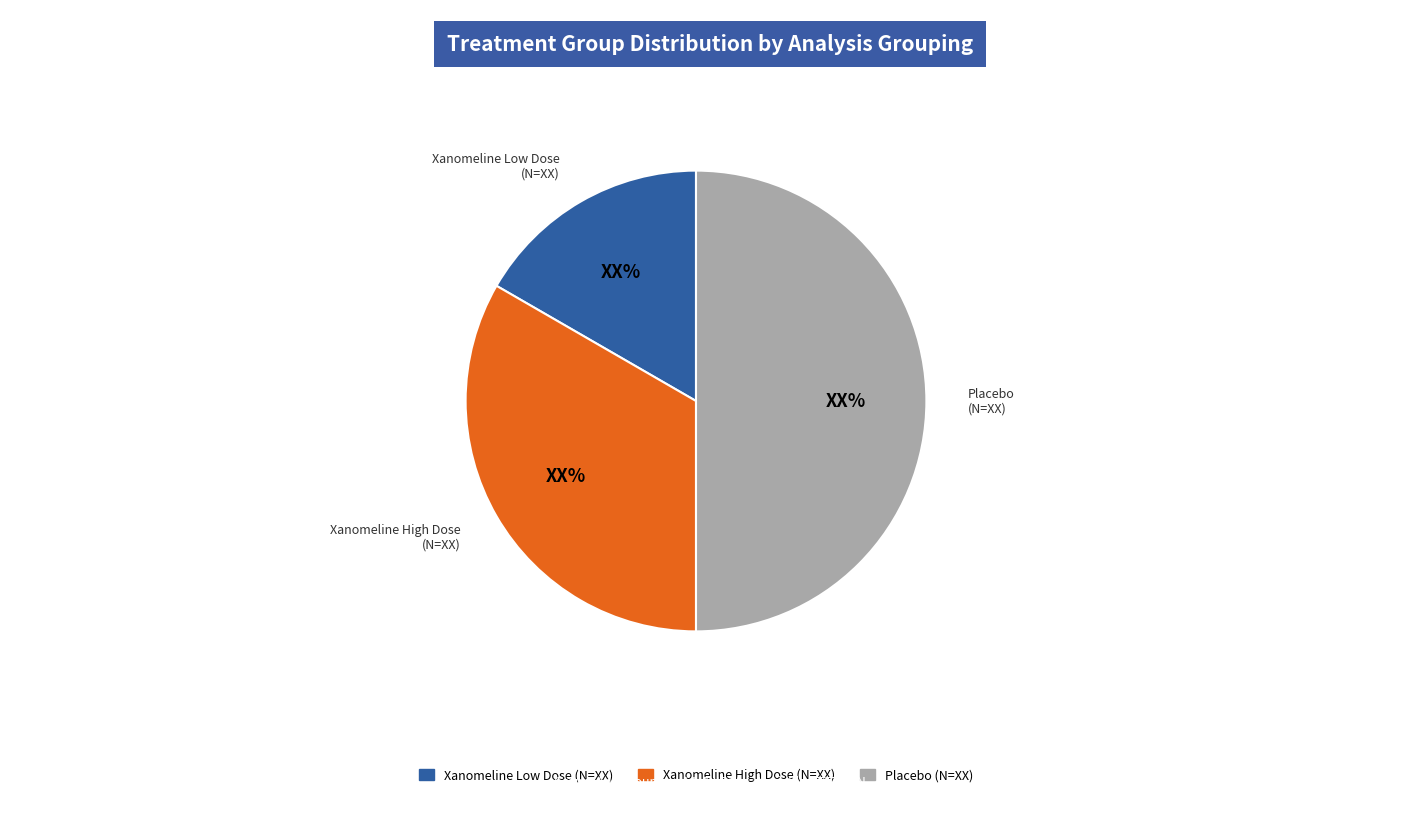

Between Xanomeline Low Dose (N=XX) and Placebo (N=XX), which is larger?

Placebo (N=XX)